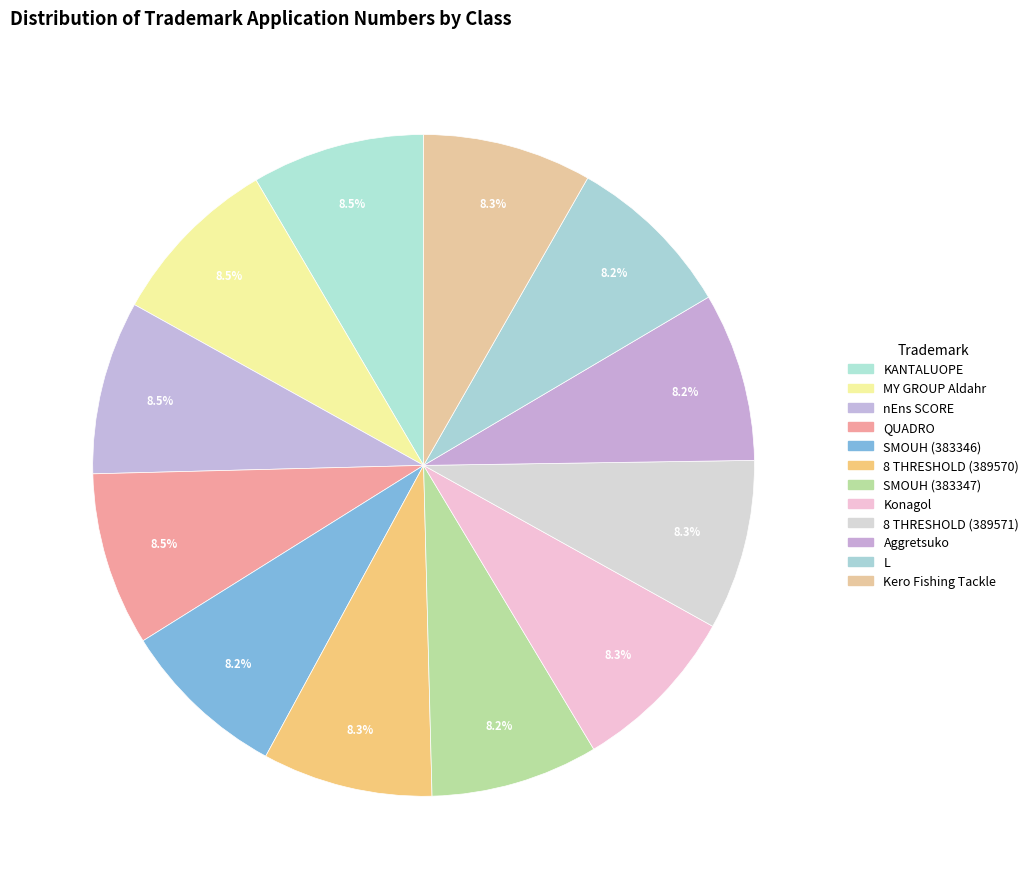

Count the number of slices in the pie.

12